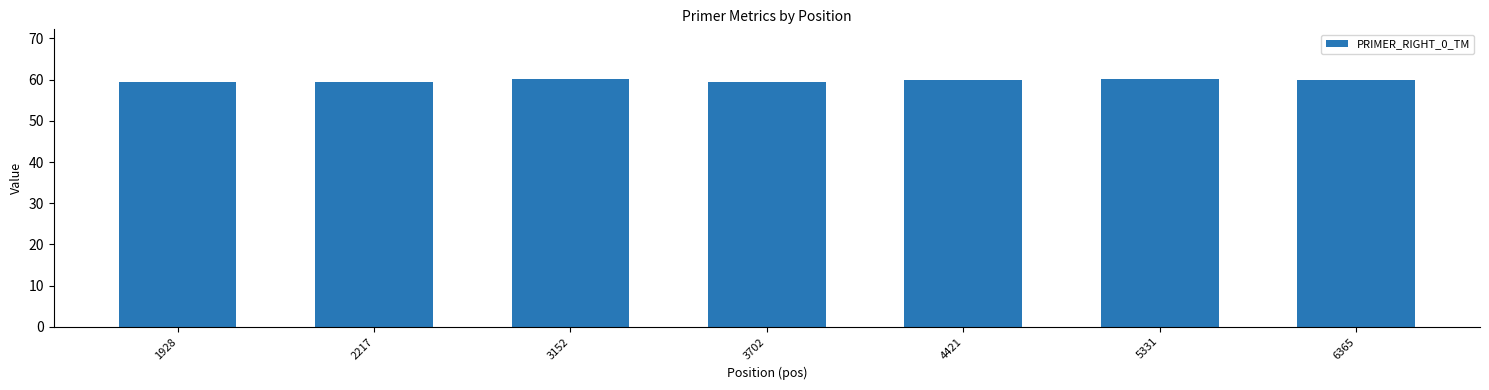

Is it true that the value at 2217 is 59.3?

True